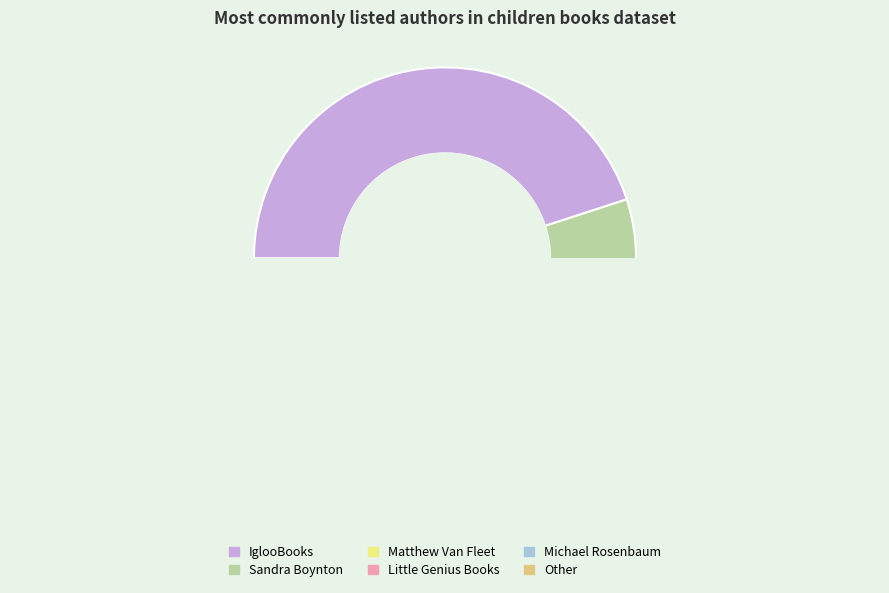

Which category has the biggest portion of the pie?

IglooBooks